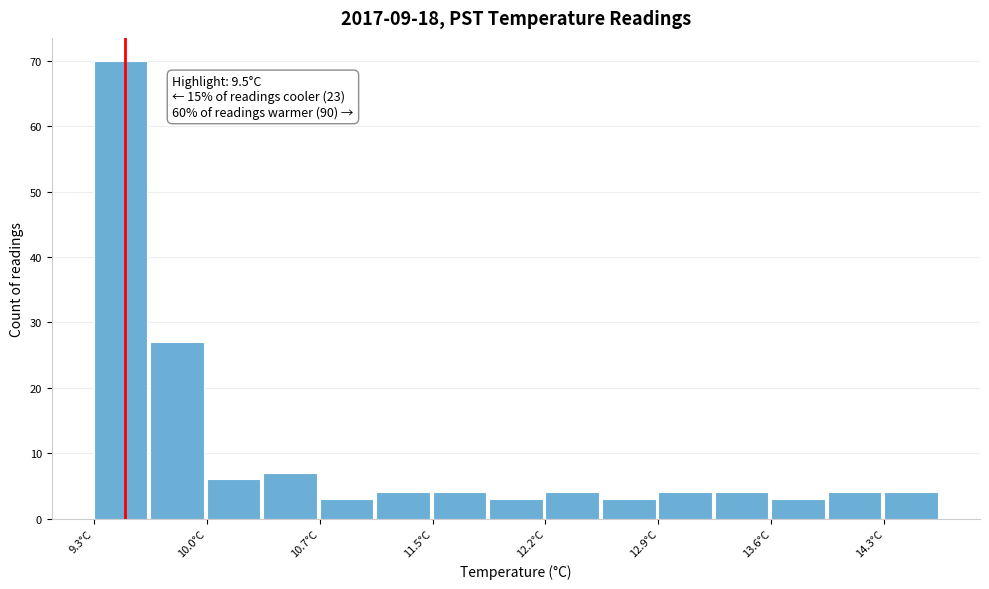

Read against the x-axis, roughly where is the centre of the tallest bar?

9.5